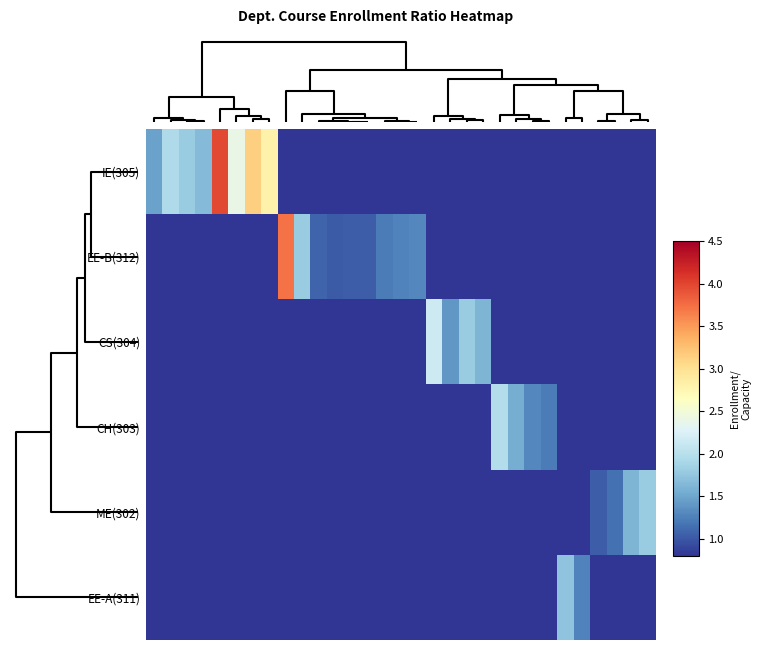

At which category is the sum across all series the highest?

12